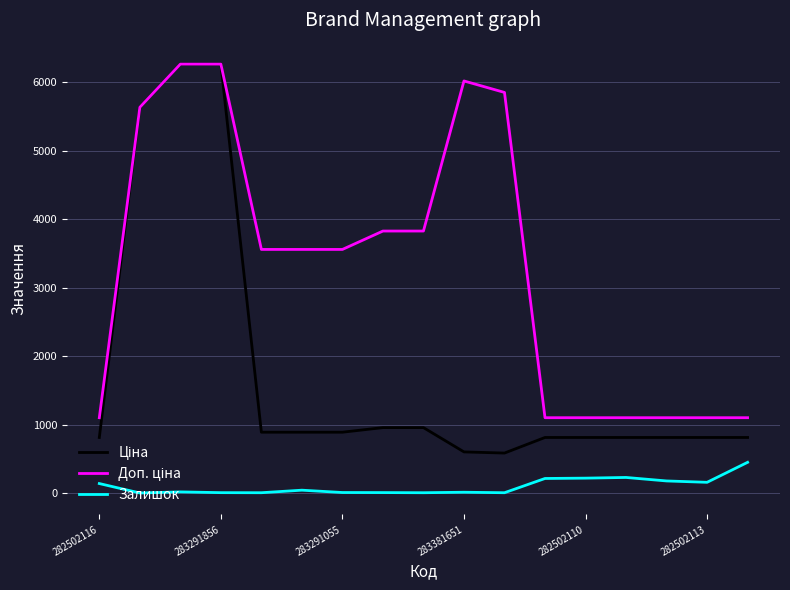

What is the total value across all series at 282502113?

2072.8